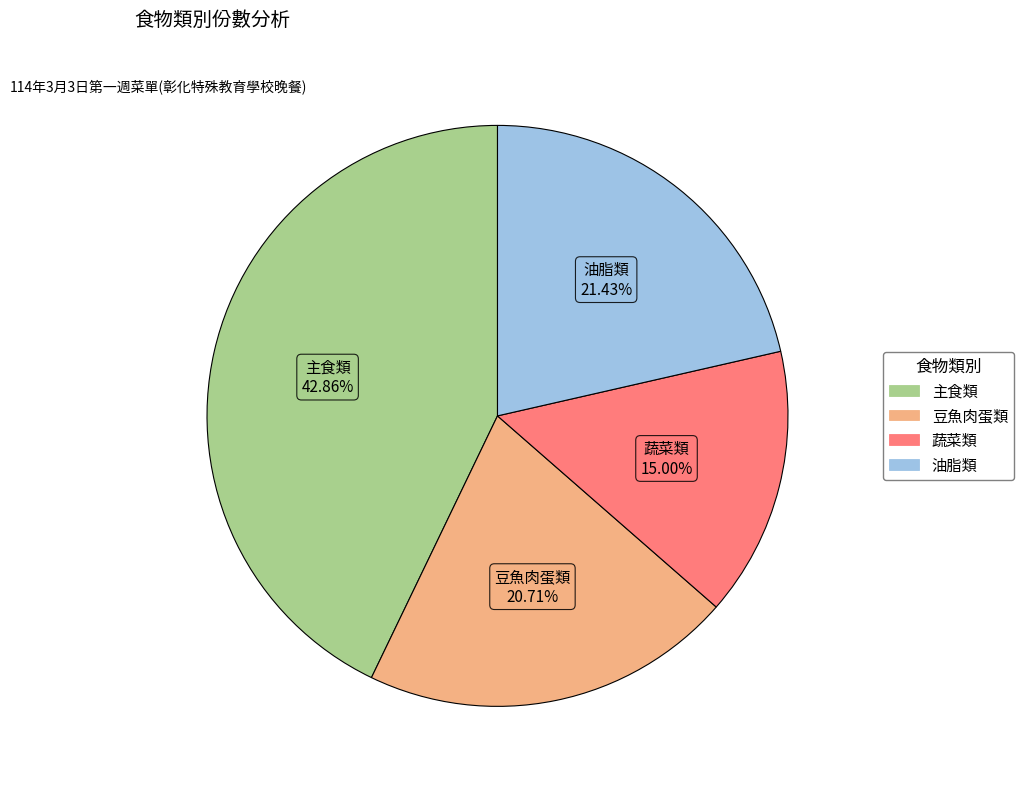

How many slices are in this pie chart?

4